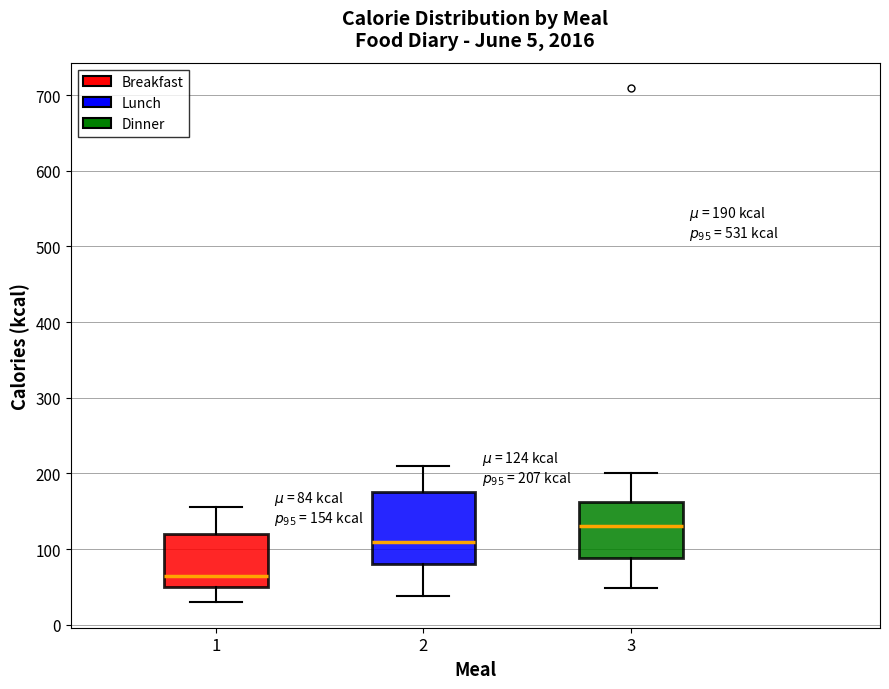

Which box is the tallest, from its lower edge to its upper edge?

2